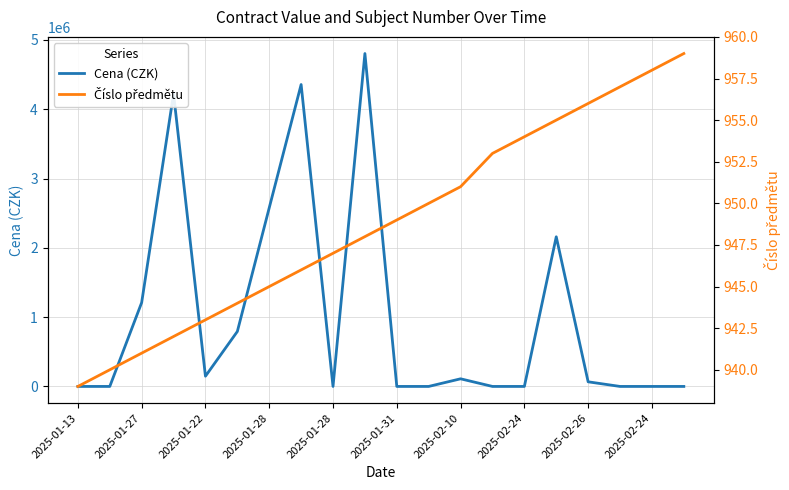

Rank the series by their average value, from lowest to highest.

Číslo předmětu, Cena (CZK)